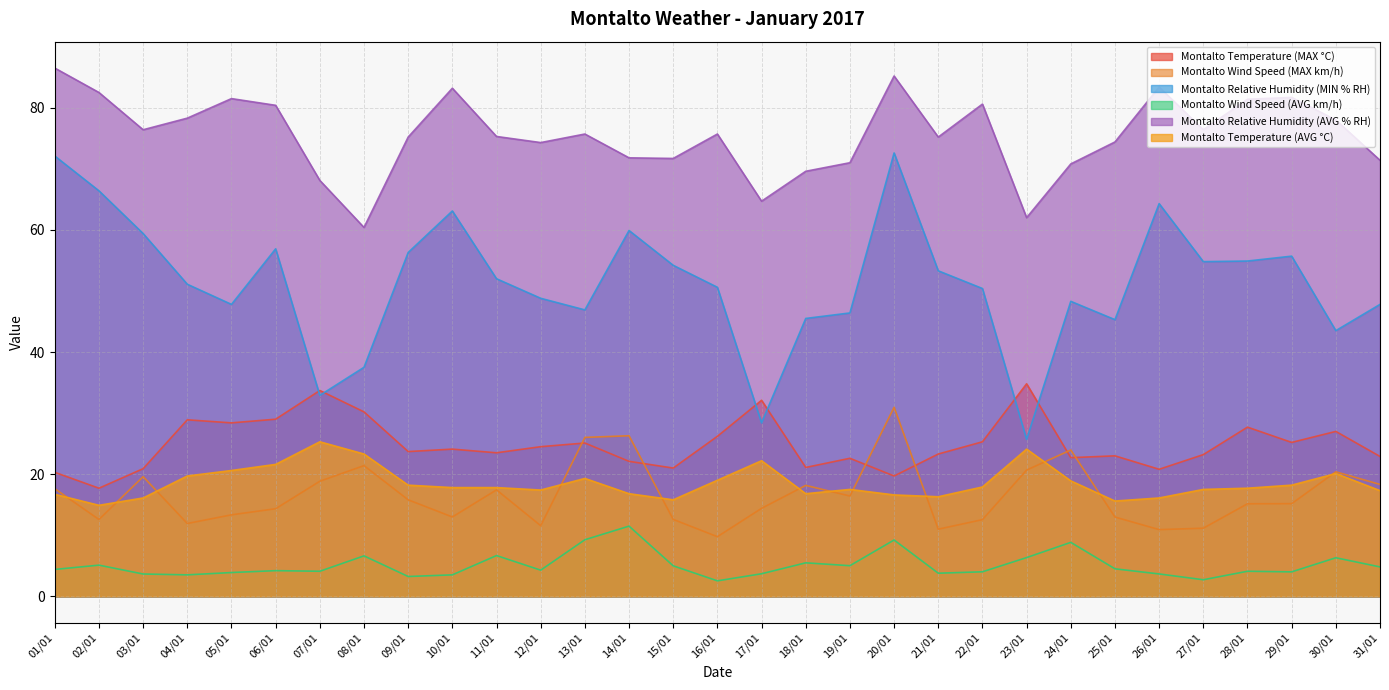

Reading left to right, extract all data points from this chart.

Montalto Temperature (MAX °C): 01/01=20.3	02/01=17.7	03/01=20.9	04/01=28.9	05/01=28.4	06/01=29.0	07/01=33.7	08/01=30.2	09/01=23.7	10/01=24.1	11/01=23.5	12/01=24.5	13/01=25.1	14/01=22.1	15/01=21.0	16/01=26.2	17/01=32.1	18/01=21.1	19/01=22.6	20/01=19.7	21/01=23.3	22/01=25.3	23/01=34.8	24/01=22.7	25/01=23.0	26/01=20.8	27/01=23.2	28/01=27.7	29/01=25.2	30/01=27.0	31/01=22.9
Montalto Wind Speed (MAX km/h): 01/01=17.6	02/01=12.6	03/01=19.6	04/01=11.9	05/01=13.3	06/01=14.3	07/01=18.8	08/01=21.4	09/01=15.8	10/01=13.0	11/01=17.4	12/01=11.6	13/01=26.0	14/01=26.3	15/01=12.6	16/01=9.8	17/01=14.4	18/01=18.2	19/01=16.4	20/01=30.9	21/01=11.0	22/01=12.6	23/01=20.7	24/01=24.0	25/01=13.0	26/01=10.9	27/01=11.2	28/01=15.2	29/01=15.2	30/01=20.4	31/01=18.3
Montalto Relative Humidity (MIN % RH): 01/01=72.1	02/01=66.4	03/01=59.4	04/01=51.1	05/01=47.8	06/01=56.9	07/01=32.9	08/01=37.5	09/01=56.3	10/01=63.1	11/01=52.0	12/01=48.8	13/01=46.9	14/01=59.9	15/01=54.2	16/01=50.6	17/01=28.4	18/01=45.5	19/01=46.4	20/01=72.6	21/01=53.3	22/01=50.4	23/01=25.7	24/01=48.3	25/01=45.3	26/01=64.3	27/01=54.8	28/01=54.9	29/01=55.7	30/01=43.5	31/01=47.8
Montalto Wind Speed (AVG km/h): 01/01=4.4	02/01=5.1	03/01=3.6	04/01=3.5	05/01=3.9	06/01=4.2	07/01=4.1	08/01=6.6	09/01=3.2	10/01=3.5	11/01=6.7	12/01=4.3	13/01=9.3	14/01=11.5	15/01=5.0	16/01=2.5	17/01=3.7	18/01=5.5	19/01=5.0	20/01=9.2	21/01=3.8	22/01=4.0	23/01=6.3	24/01=8.8	25/01=4.5	26/01=3.7	27/01=2.7	28/01=4.1	29/01=4.0	30/01=6.3	31/01=4.8
Montalto Relative Humidity (AVG % RH): 01/01=86.5	02/01=82.5	03/01=76.4	04/01=78.3	05/01=81.5	06/01=80.4	07/01=68.1	08/01=60.4	09/01=75.2	10/01=83.2	11/01=75.3	12/01=74.3	13/01=75.7	14/01=71.8	15/01=71.7	16/01=75.7	17/01=64.7	18/01=69.6	19/01=71.0	20/01=85.2	21/01=75.2	22/01=80.6	23/01=62.0	24/01=70.8	25/01=74.4	26/01=83.4	27/01=76.4	28/01=81.4	29/01=81.7	30/01=78.0	31/01=71.4
Montalto Temperature (AVG °C): 01/01=16.7	02/01=14.9	03/01=16.1	04/01=19.7	05/01=20.6	06/01=21.6	07/01=25.3	08/01=23.3	09/01=18.2	10/01=17.8	11/01=17.8	12/01=17.4	13/01=19.3	14/01=16.8	15/01=15.8	16/01=19.0	17/01=22.2	18/01=16.8	19/01=17.5	20/01=16.6	21/01=16.3	22/01=17.9	23/01=24.1	24/01=18.9	25/01=15.6	26/01=16.1	27/01=17.5	28/01=17.7	29/01=18.2	30/01=20.1	31/01=17.3